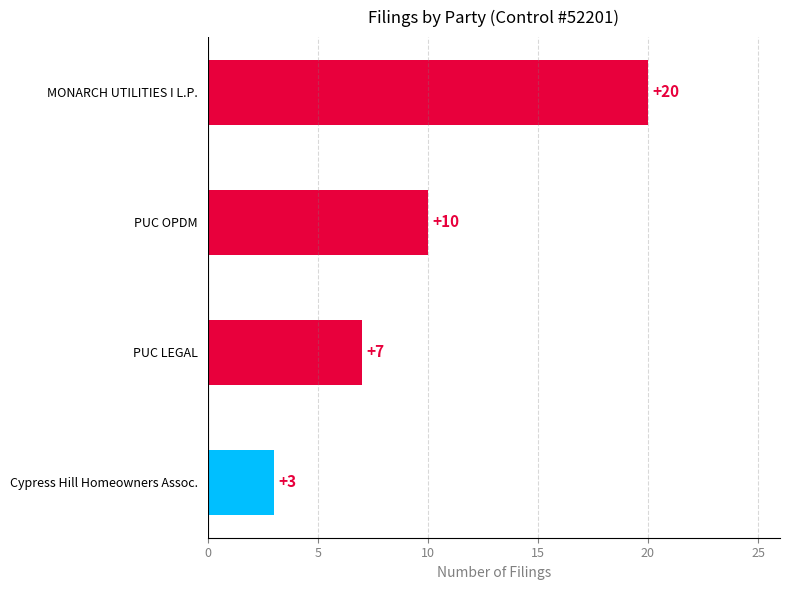

At which category does the chart reach its minimum across all series?

Cypress Hill Homeowners Assoc.